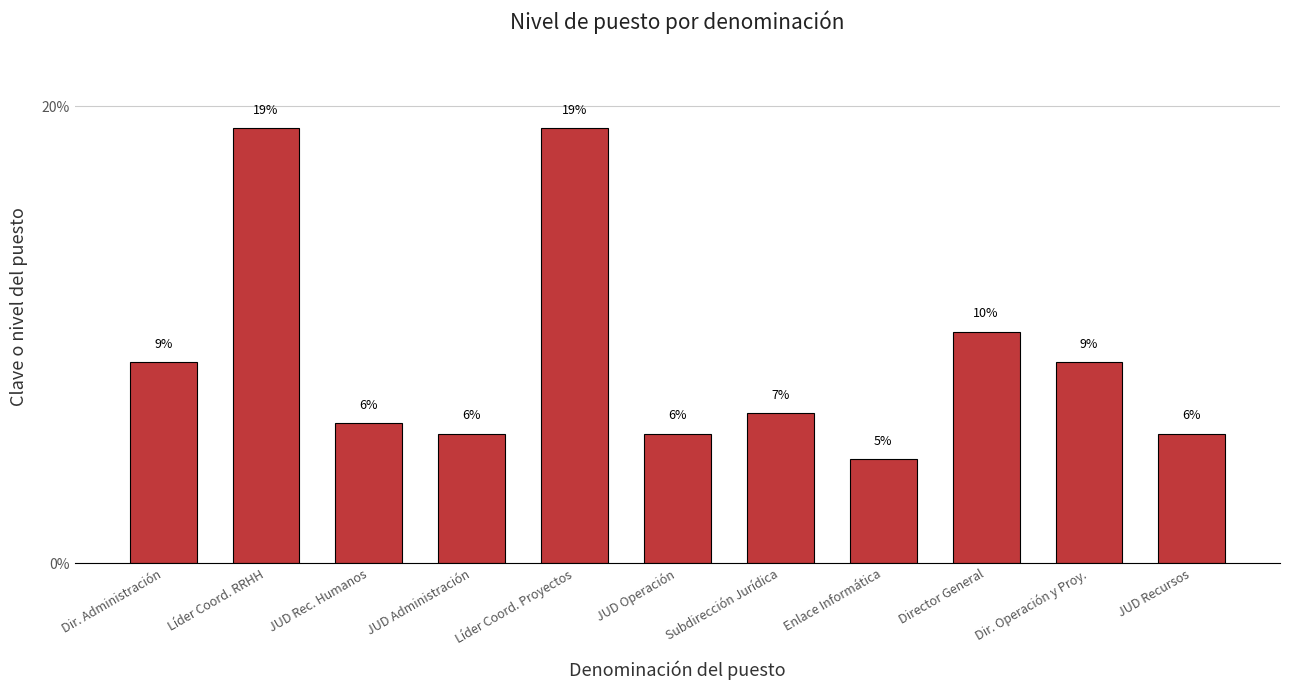

At which category does the chart reach its peak across all series?

Líder Coord. RRHH